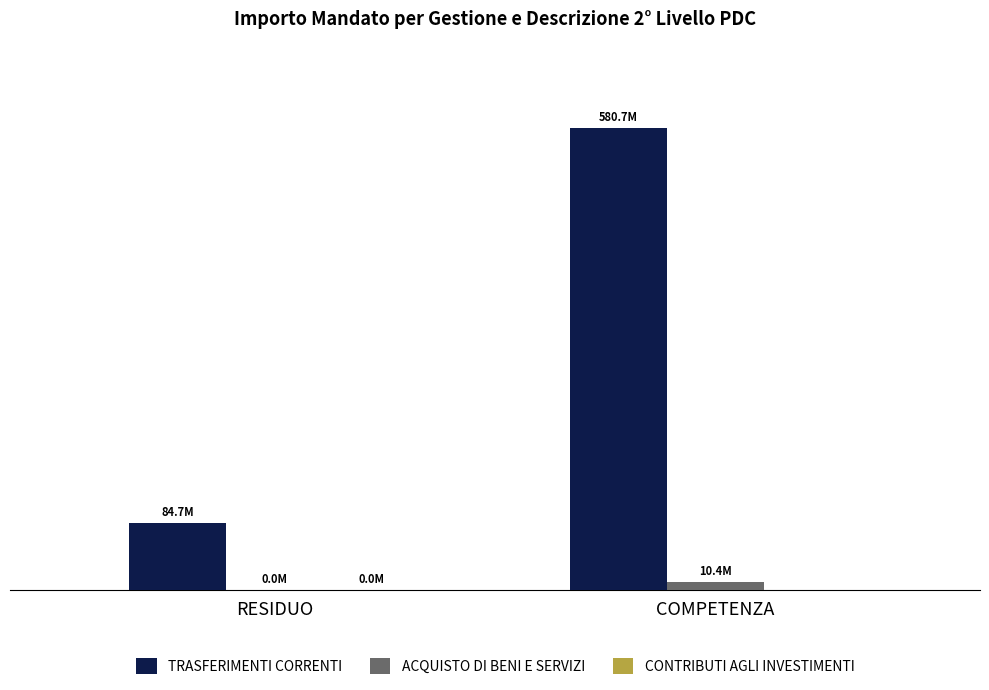

How many groups of bars are there?

2